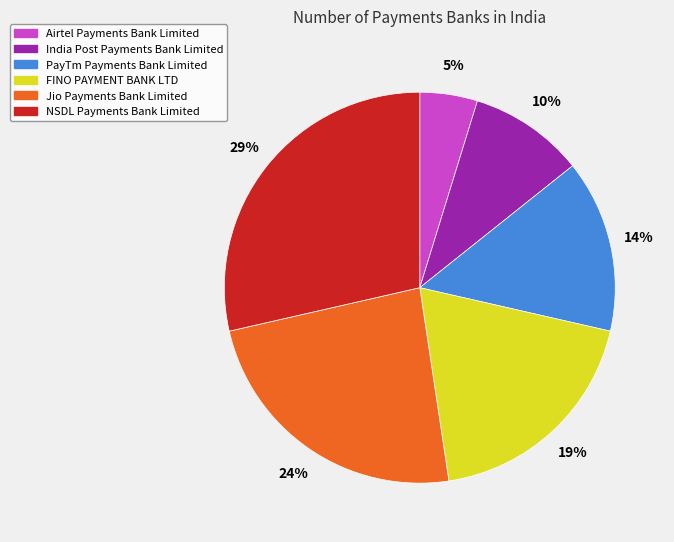

How many segments does this pie chart have?

6